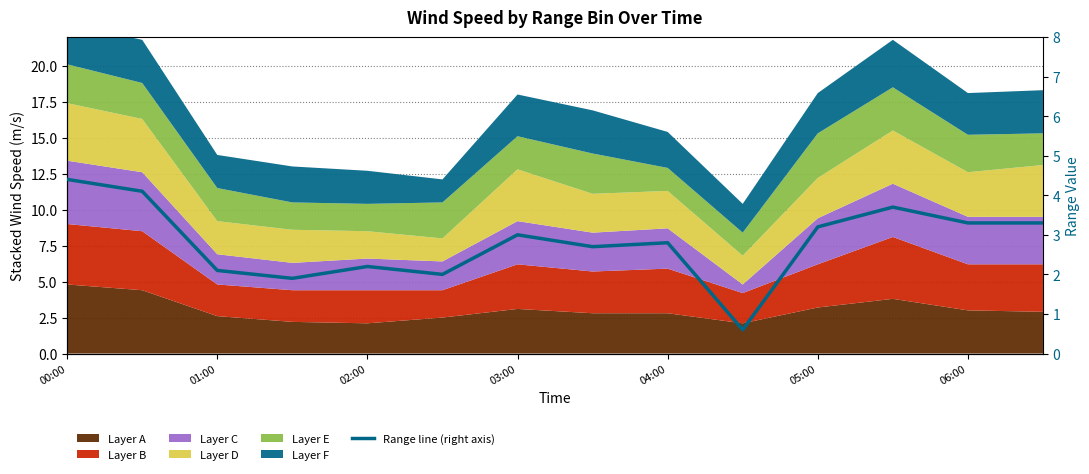

How many interior local valleys (lower than both neighbors) does the data have?

4